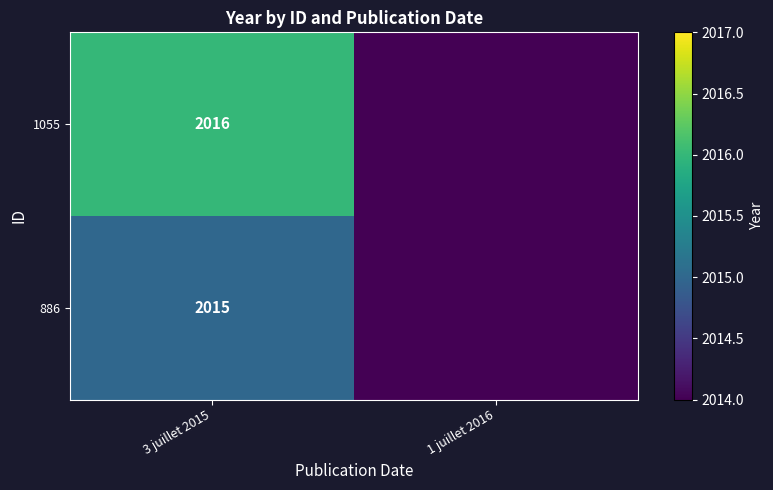

What is the total value across all series at 3 juillet 2015?

4031